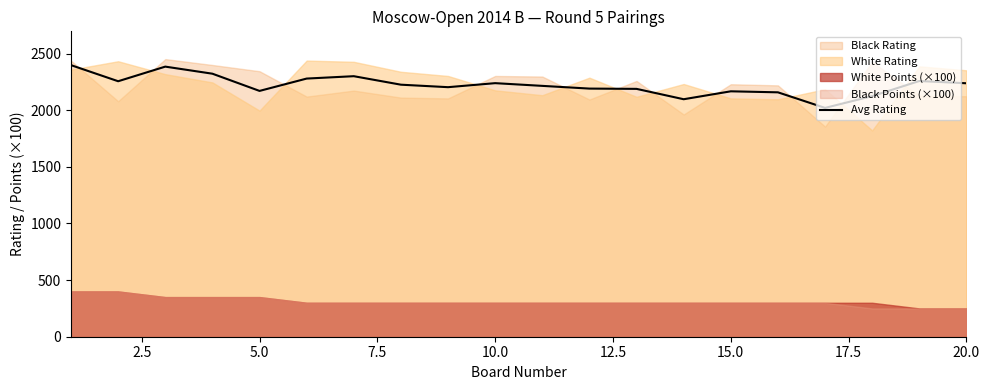

How many values exceed 2226?

9